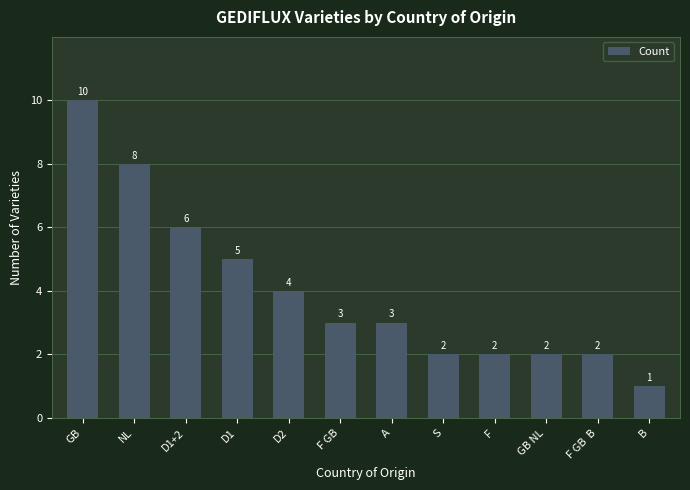

Count the number of data series in this chart.

1